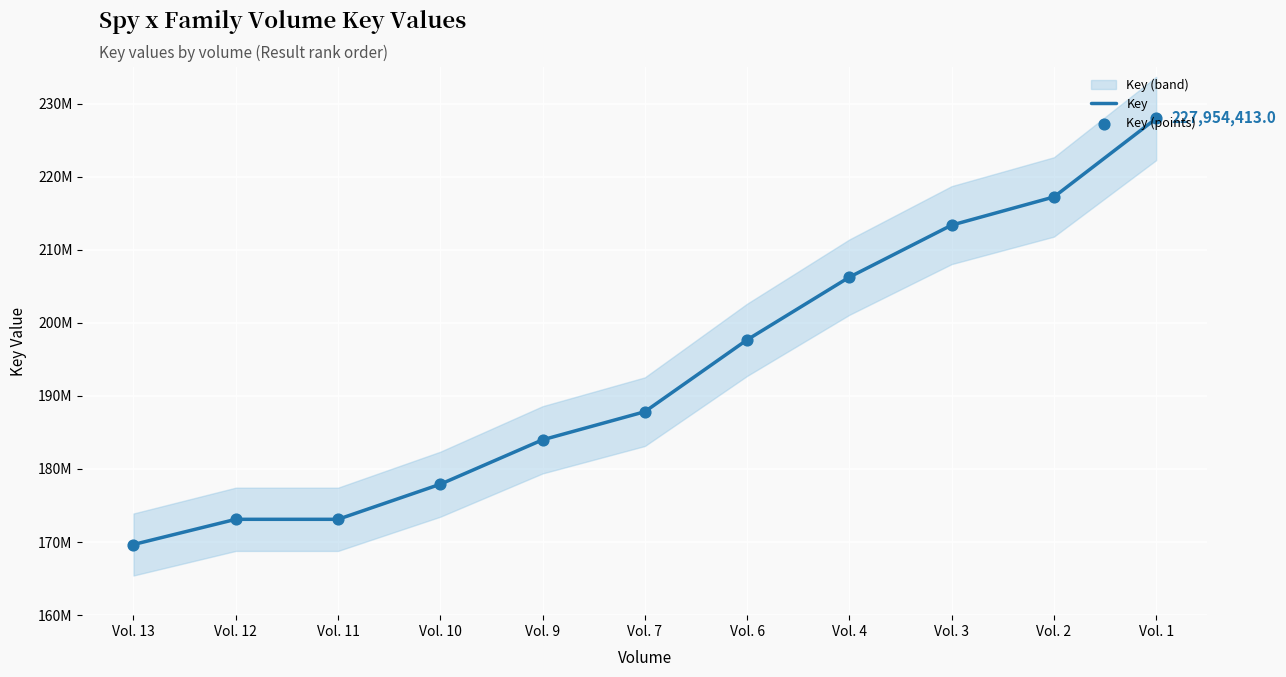

At which category is the sum across all series the highest?

Vol. 1